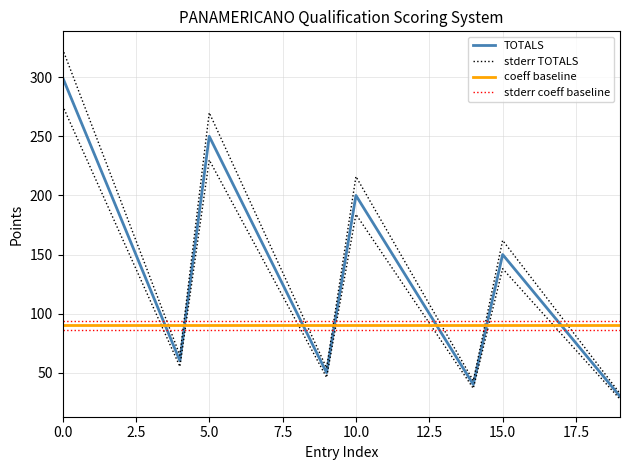

What is the average value?

135